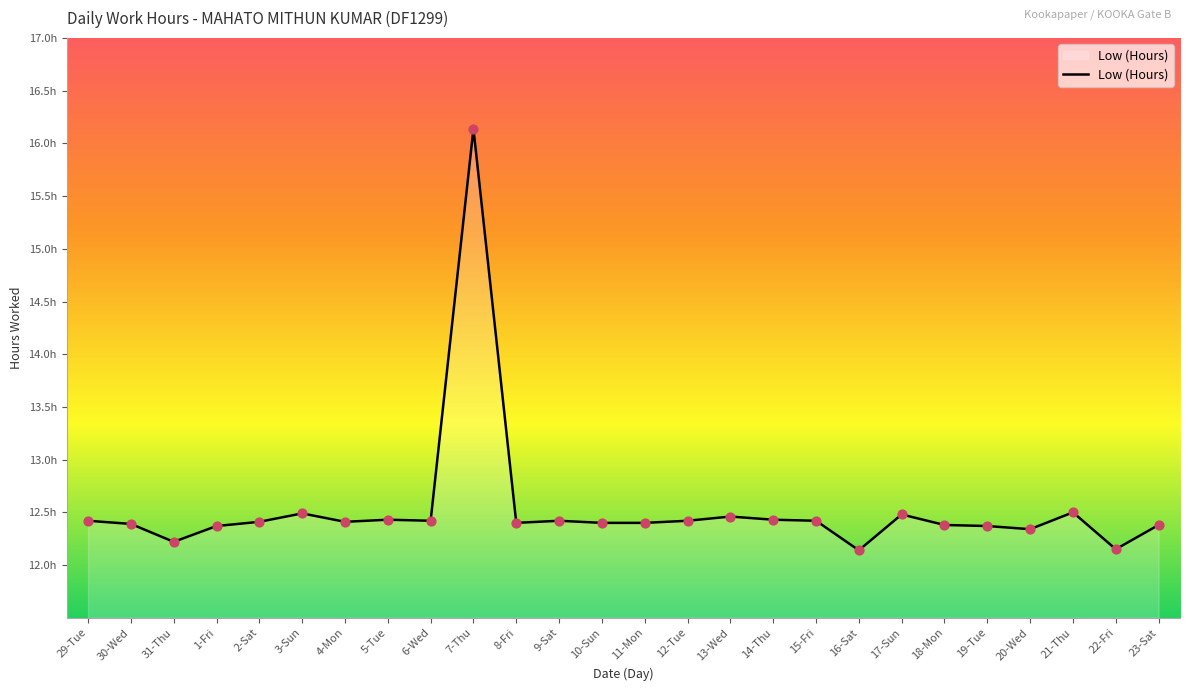

What is the ratio of the value at 7-Thu to the value at 2-Sat?

1.3